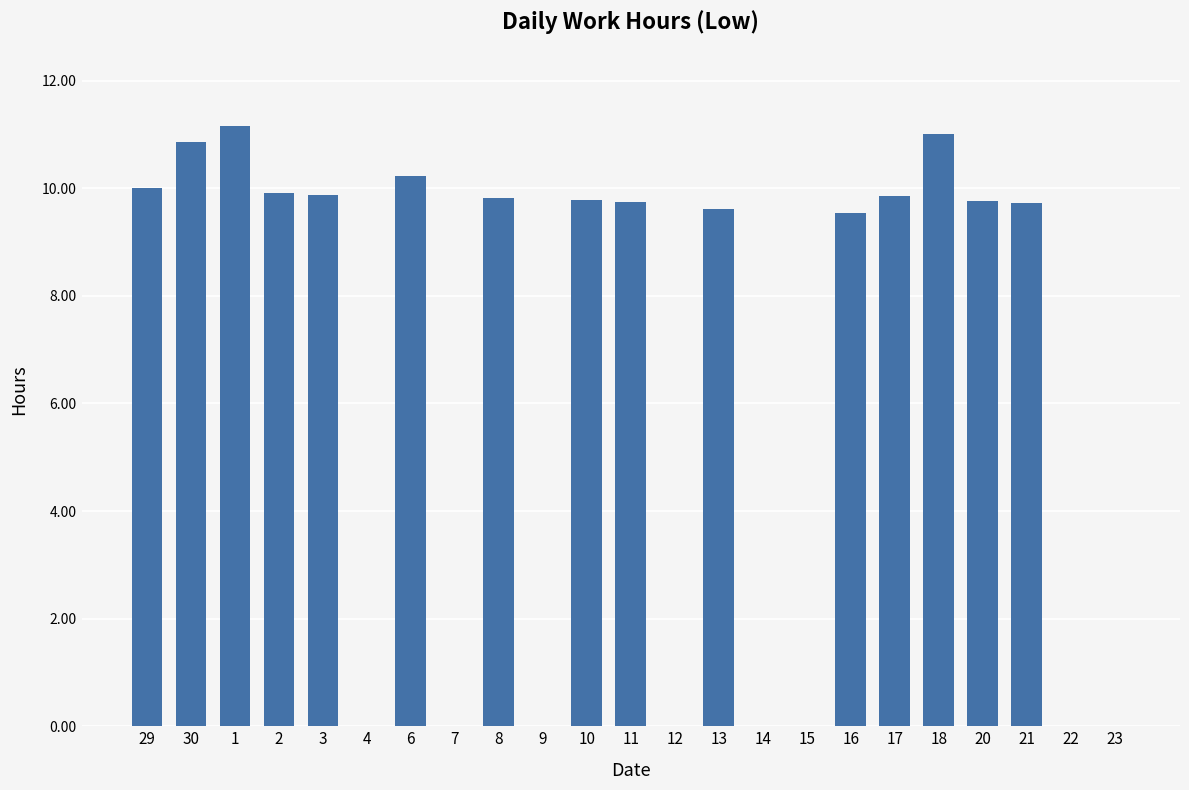

The value at 22 is -7.3. True or false?

False